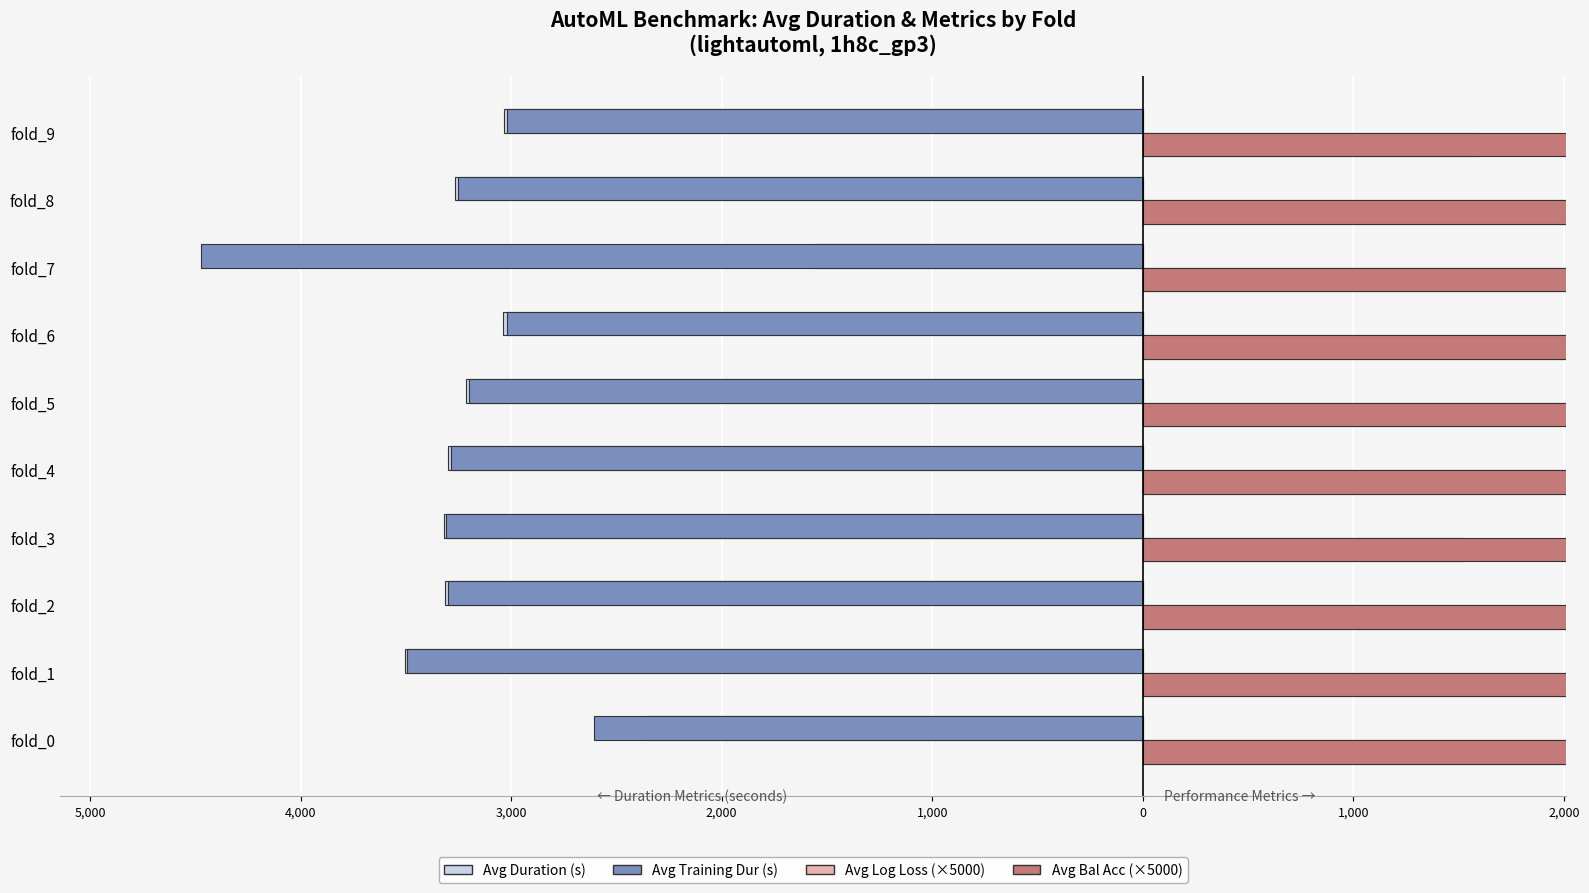

Is the value of Avg Log Loss (×5000) at fold_0 greater than the value of Avg Bal Acc (×5000) at fold_0?

No